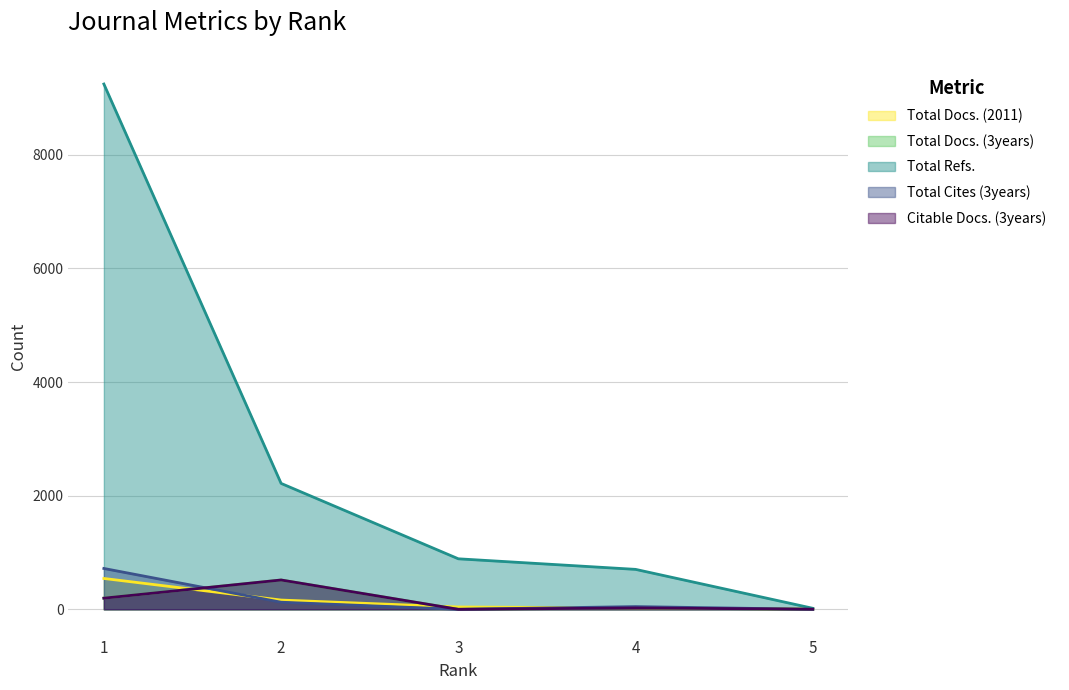

Is it true that Citable Docs. (3years) equals 516 at 2?

True